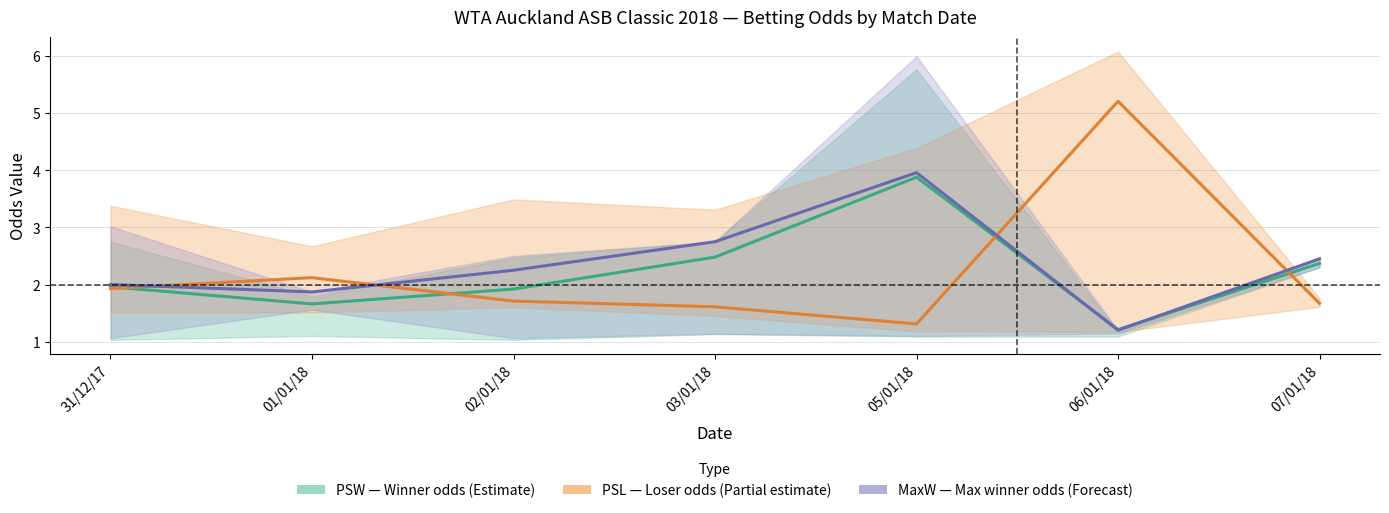

Reading left to right, extract all data points from this chart.

PSW center: 2.0	1.7	1.9	2.5	3.9	1.2	2.4
PSL center: 1.9	2.1	1.7	1.6	1.3	5.2	1.7
MaxW center: 2.0	1.9	2.2	2.8	4.0	1.2	2.5